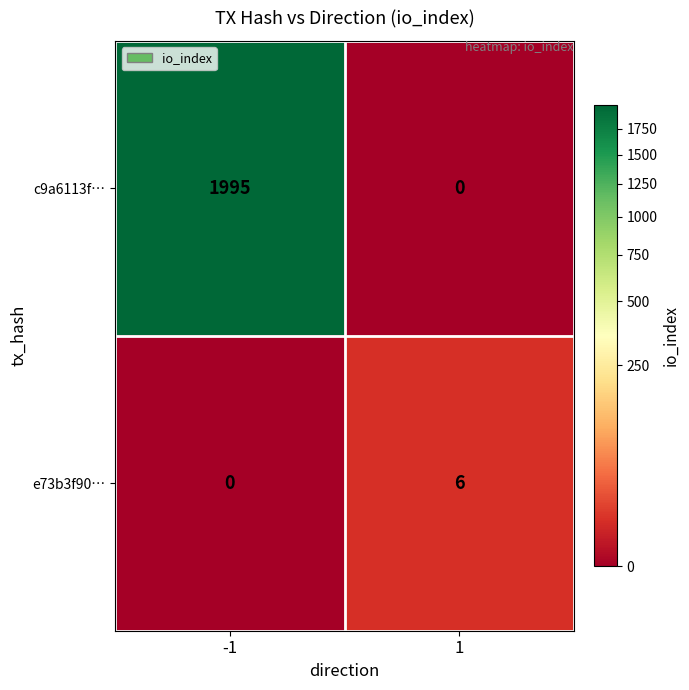

At -1, list the series in order from largest to smallest.

c9a6113f…, e73b3f90…